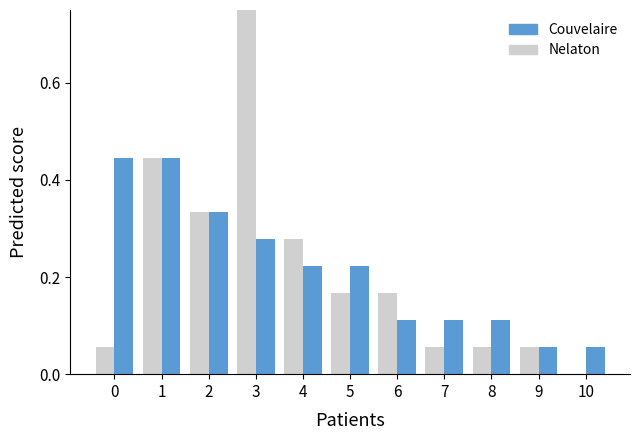

Is the value of Couvelaire at 0 greater than the value of Nelaton at 5?

Yes